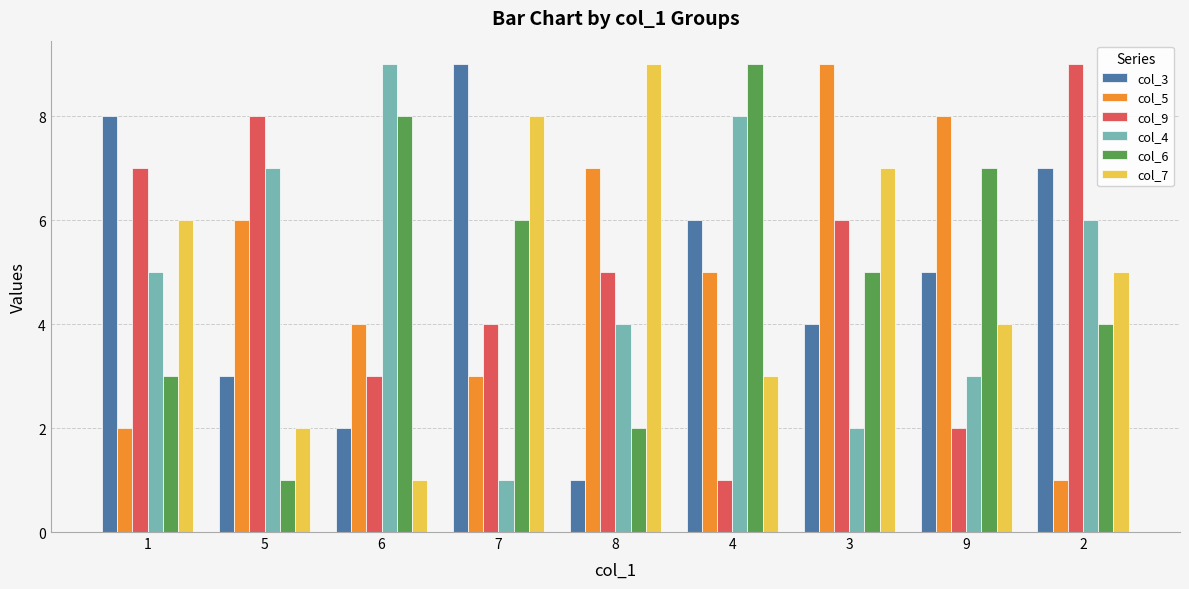

What is the label of the 3rd bar from the right?

3